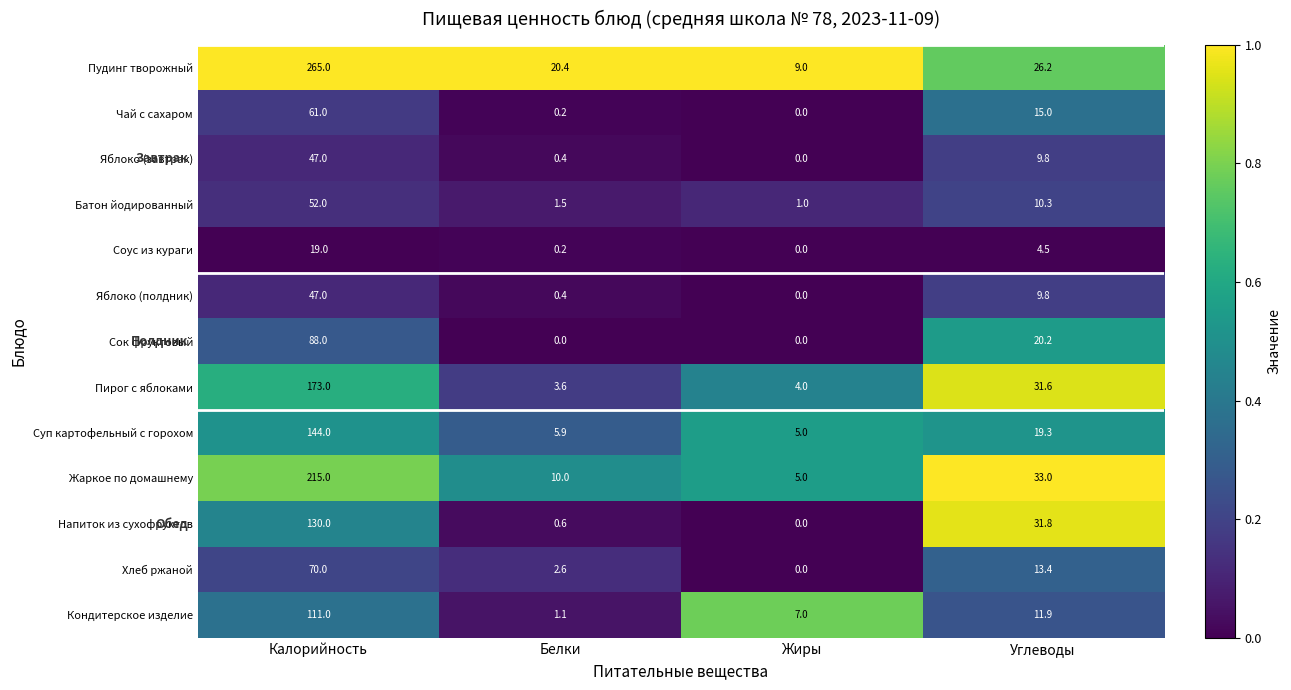

What is the total value across all series at Жиры?

31.0